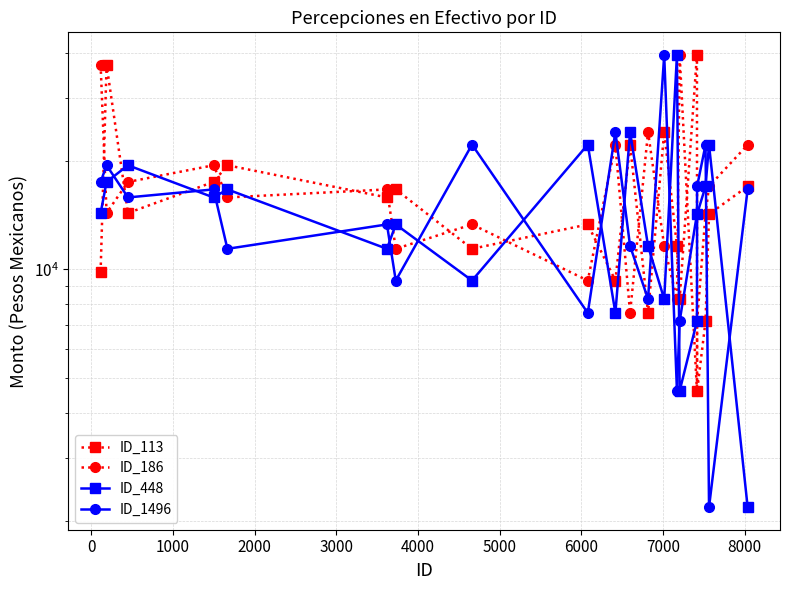

Does the chart have visible grid lines?

Yes